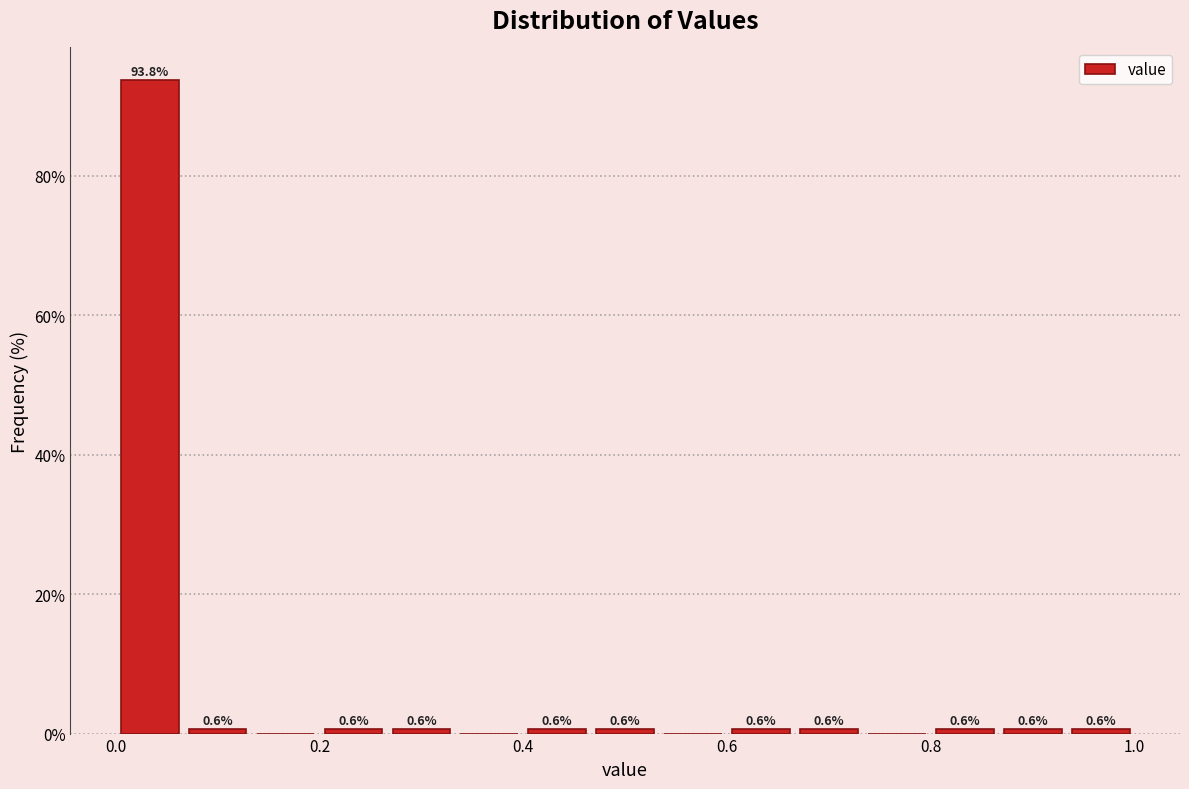

Read against the x-axis, roughly where is the centre of the tallest bar?

0.04